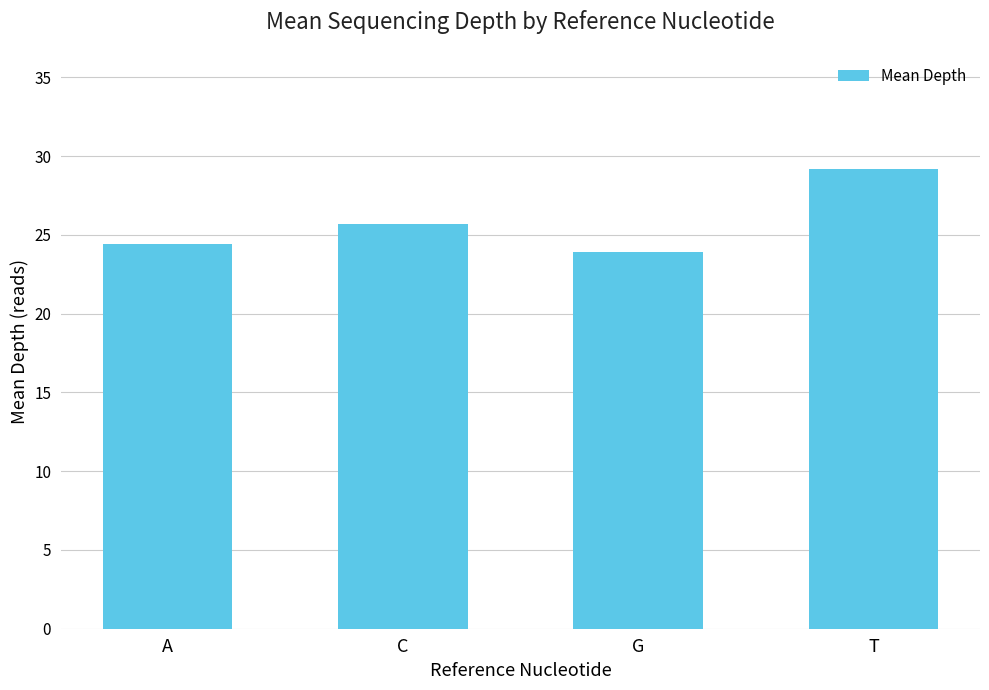

Which has a higher value, G or A?

A